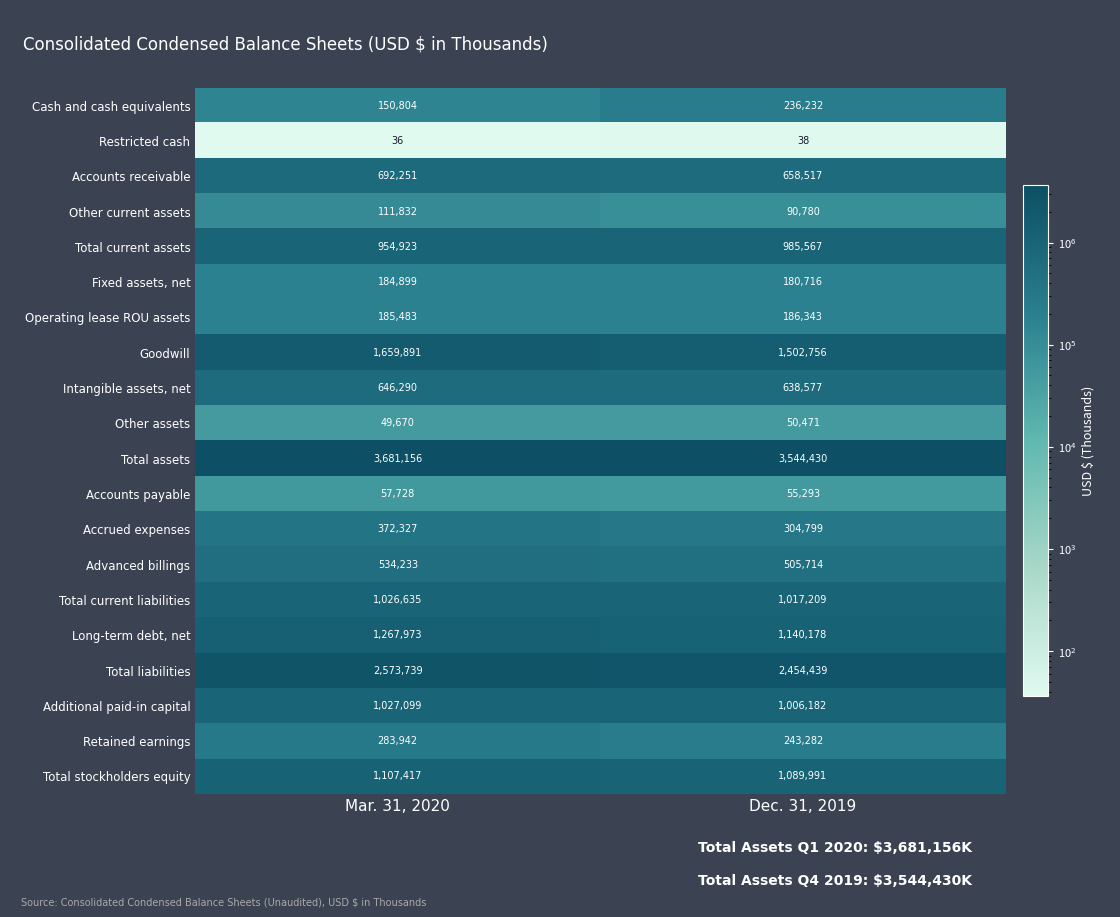

How many data points does each series have?

2